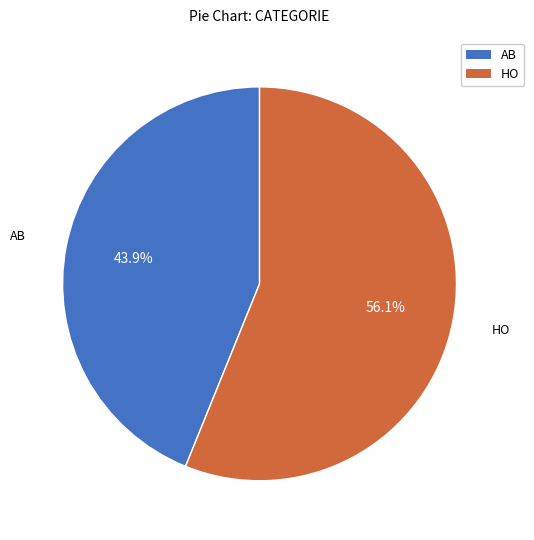

Combined, do AB and HO account for over 50%?

Yes